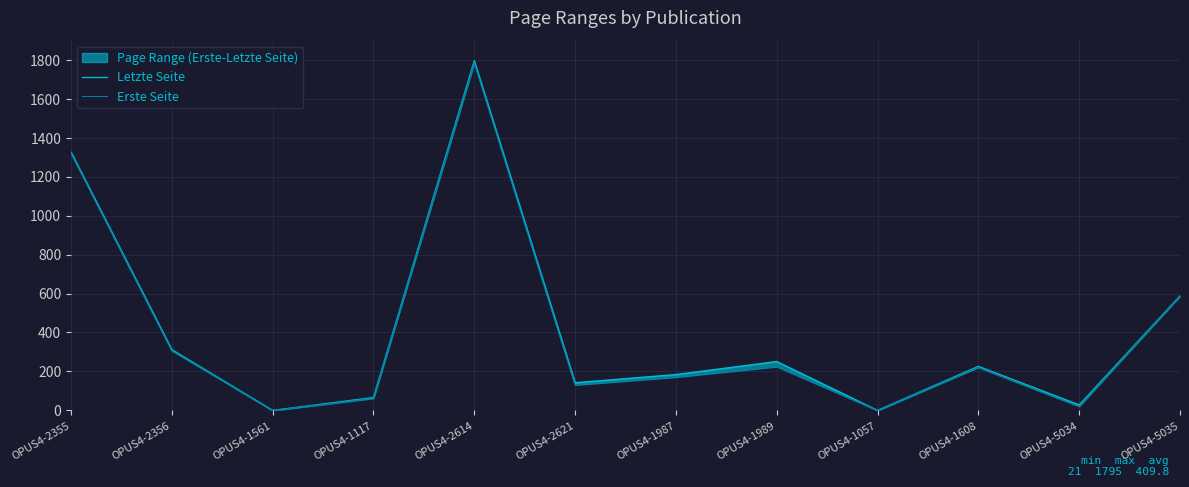

At which category is the sum across all series the highest?

OPUS4-2614